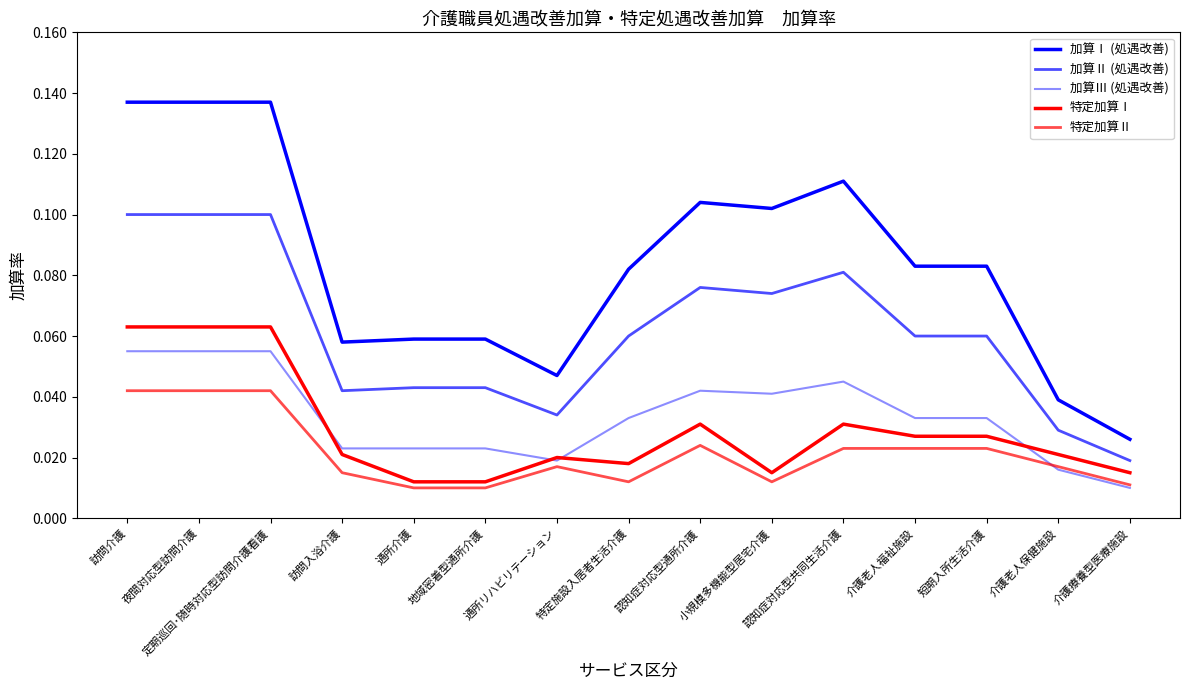

What is the label of the 14th point from the right?

夜間対応型訪問介護